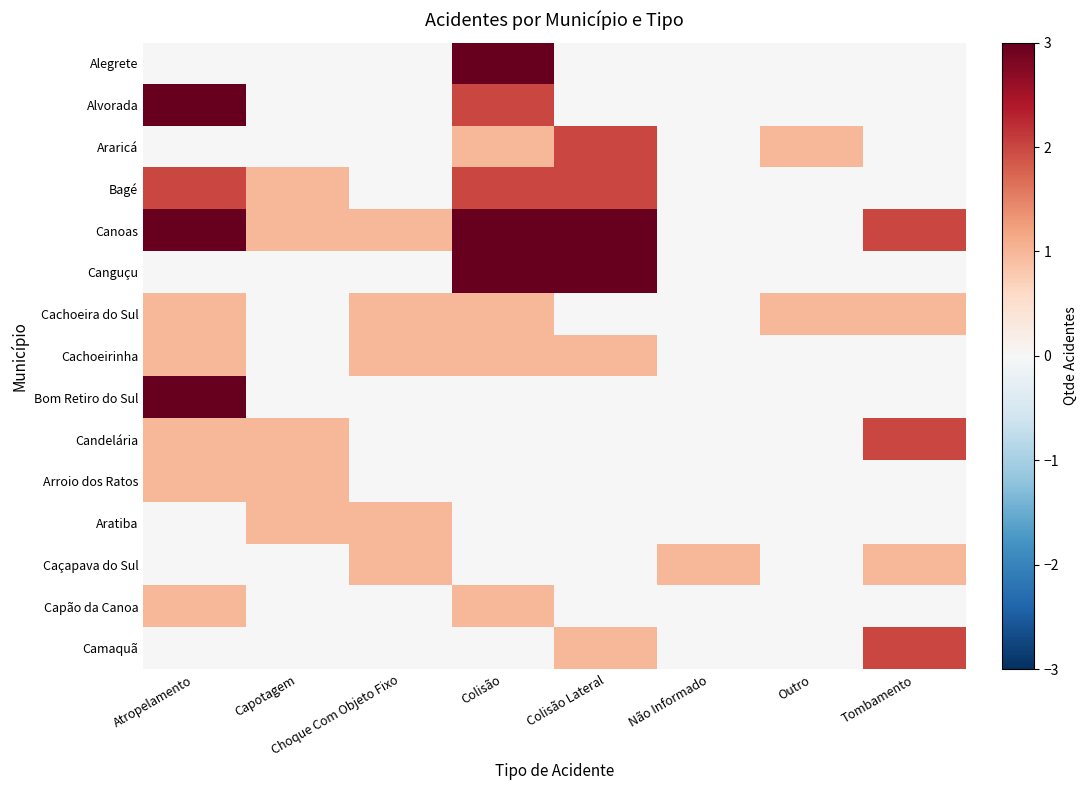

At which category does the chart reach its peak across all series?

Colisão